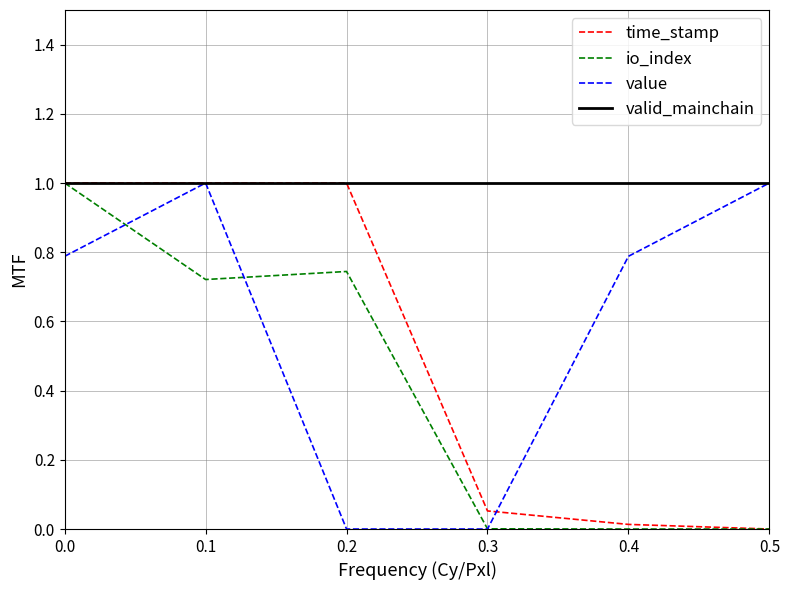

Which series ends up on top after the final intersection of value and io_index?

value